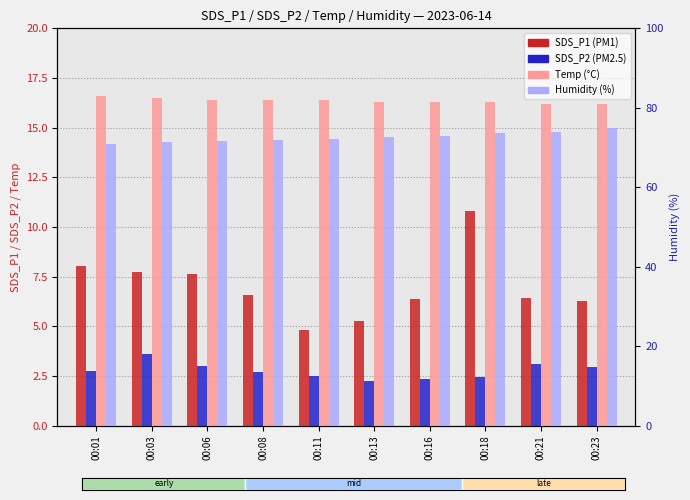

Reading right to left, list all the values displayed in this chart.

SDS_P1: 00:23=6.3	00:21=6.4	00:18=10.8	00:16=6.4	00:13=5.2	00:11=4.8	00:08=6.5	00:06=7.7	00:03=7.7	00:01=8.0
SDS_P2: 00:23=3.0	00:21=3.1	00:18=2.5	00:16=2.4	00:13=2.2	00:11=2.5	00:08=2.7	00:06=3.0	00:03=3.6	00:01=2.8
Temp: 00:23=16.2	00:21=16.2	00:18=16.3	00:16=16.3	00:13=16.3	00:11=16.4	00:08=16.4	00:06=16.4	00:03=16.5	00:01=16.6
Humidity: 00:23=74.9	00:21=73.9	00:18=73.6	00:16=72.9	00:13=72.6	00:11=72.1	00:08=71.9	00:06=71.7	00:03=71.4	00:01=71.0